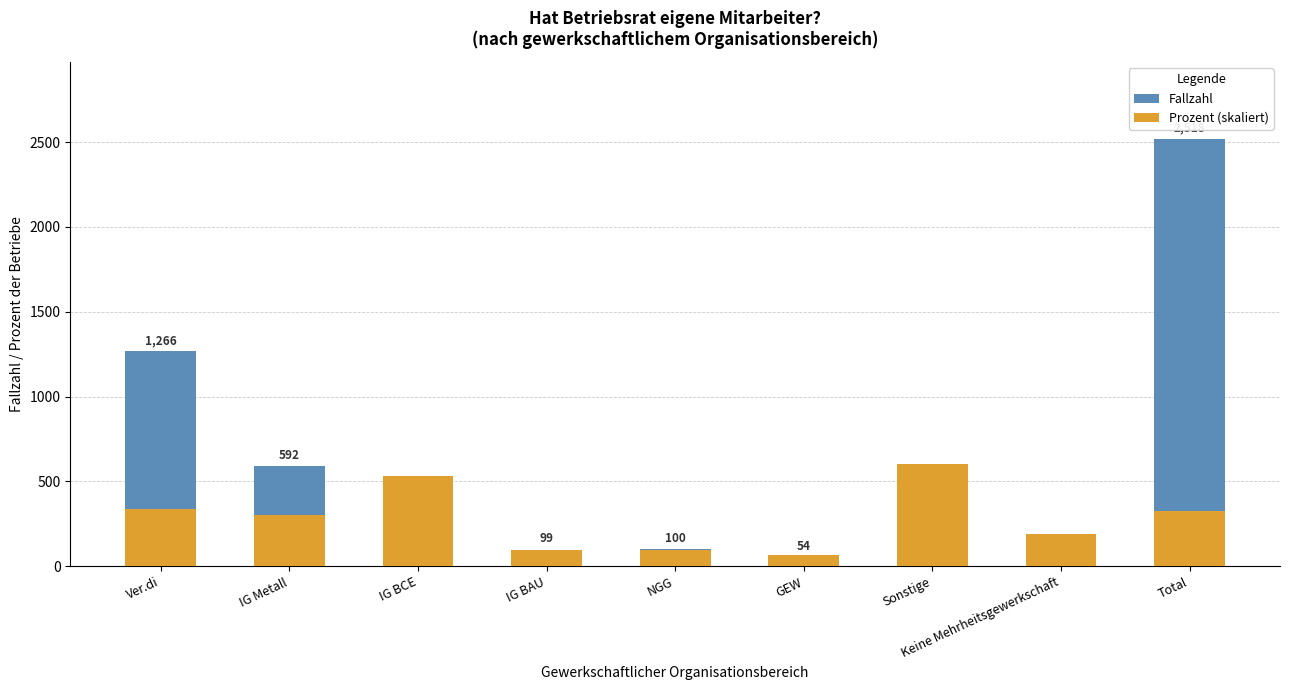

What are all the series names shown in the legend?

Fallzahl, Prozent (skaliert)